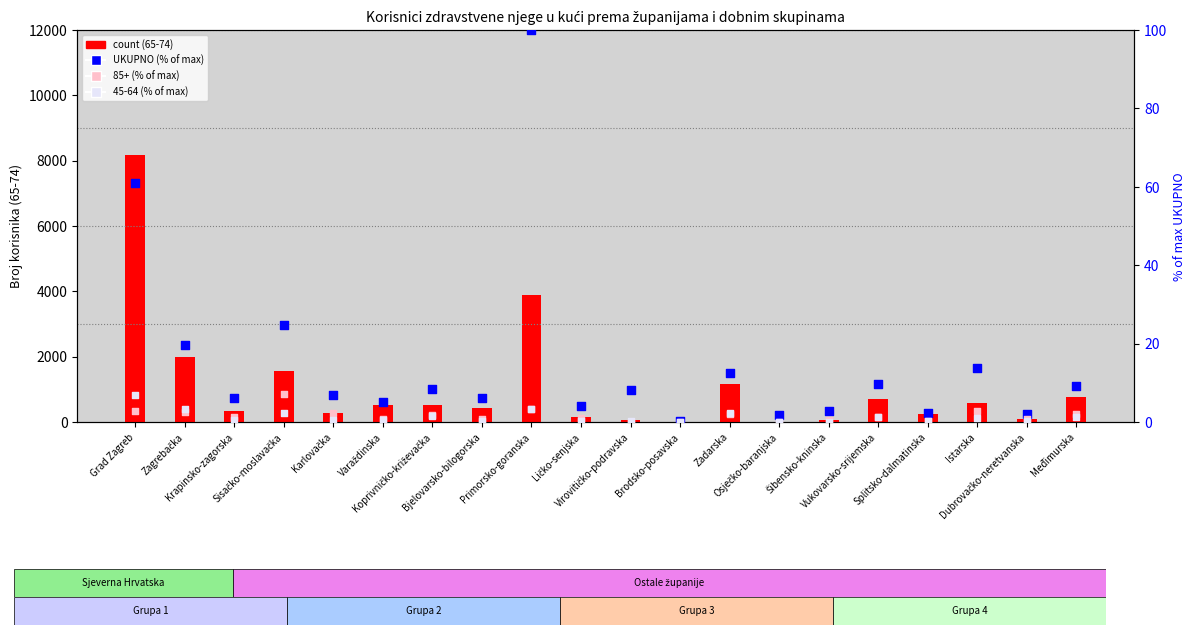

At which category is the sum across all series the highest?

Primorsko-goranska